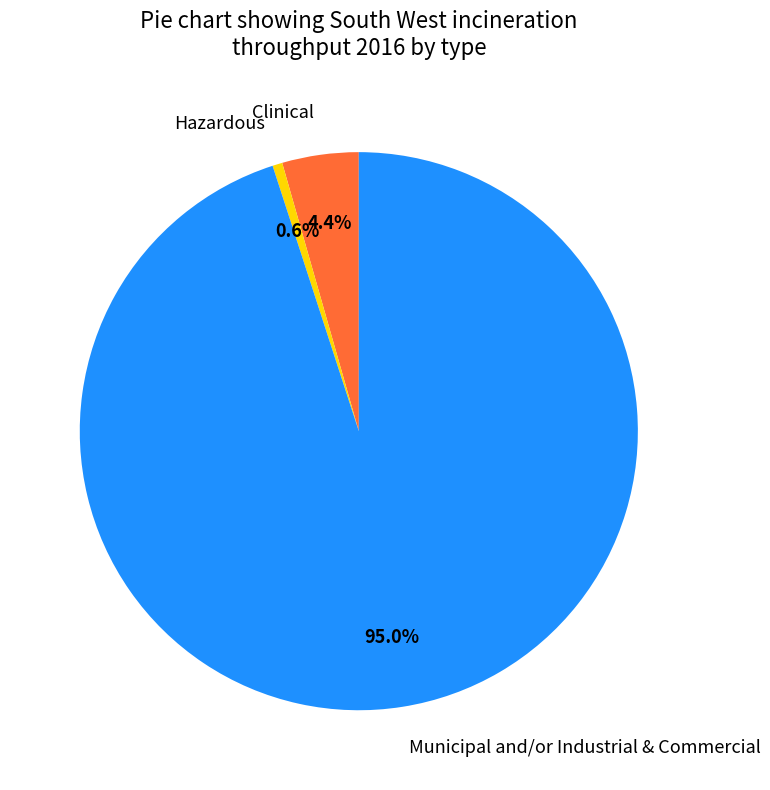

Is it true that Hazardous is 12% of the pie?

False